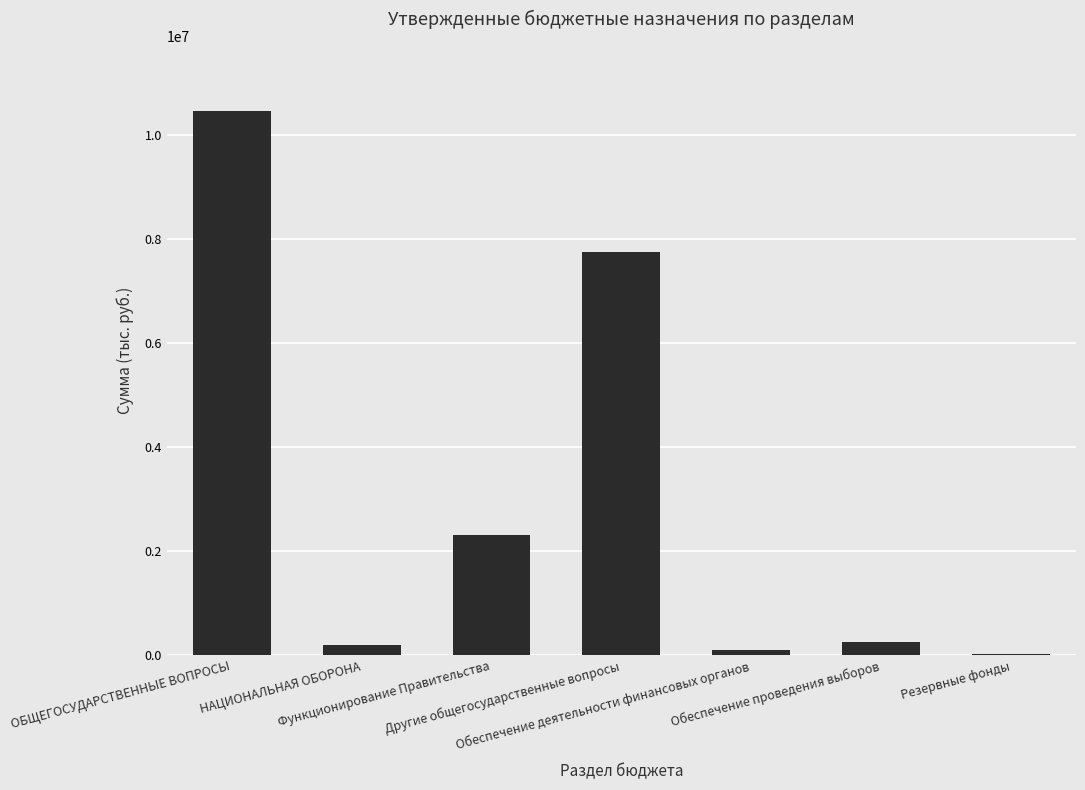

What is the ratio of the value at ОБЩЕГОСУДАРСТВЕННЫЕ ВОПРОСЫ to the value at Резервные фонды?

522.3